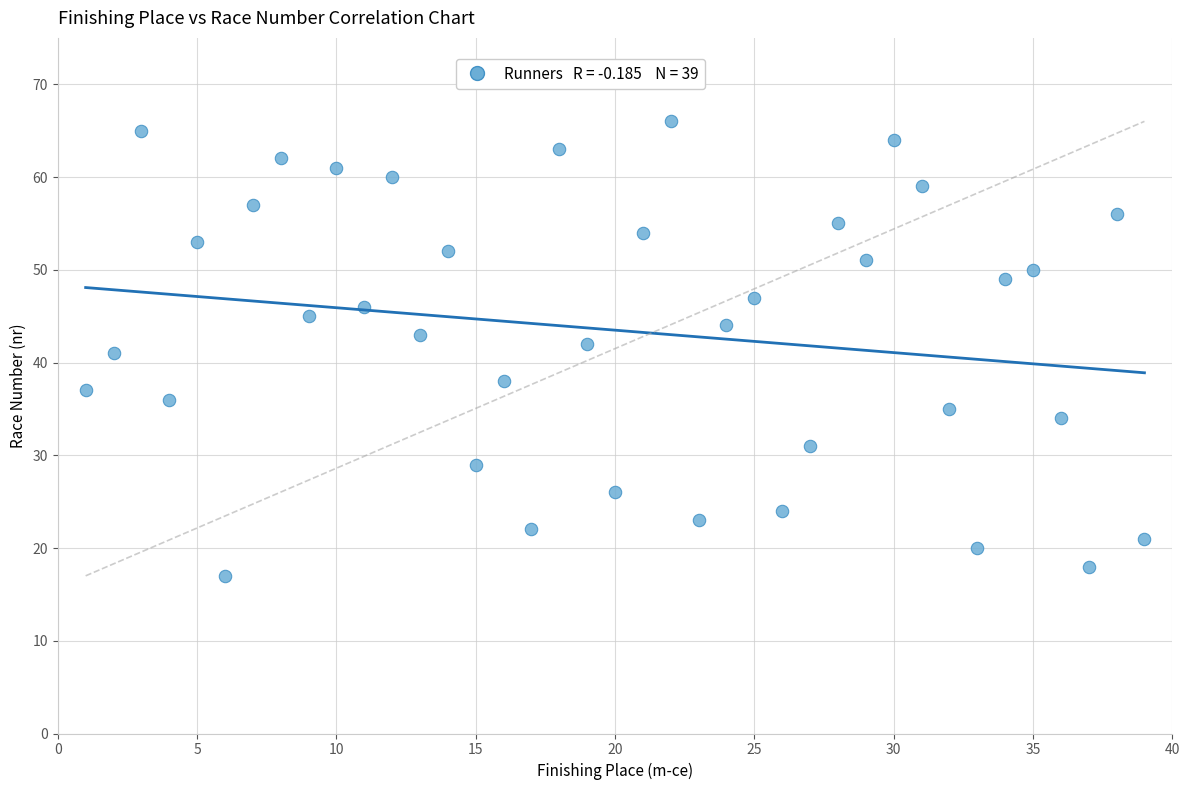

What is the range of X values (max minus min)?

38